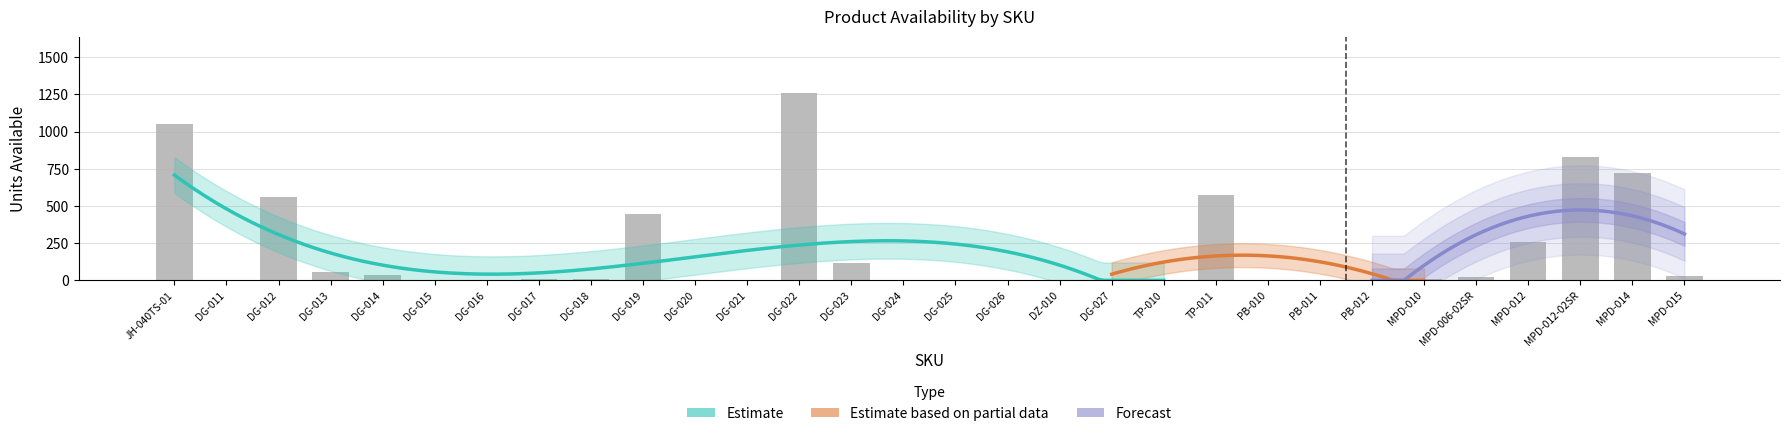

Which label corresponds to the smallest value in the chart?

DG-011